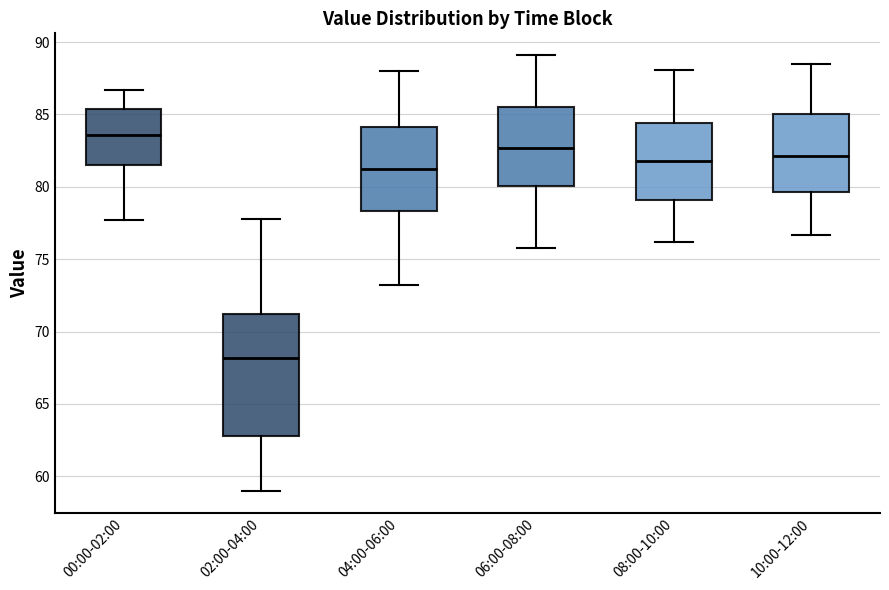

Reading left to right, read every box against the y-axis: the position of its median line, the range the box covers, and the ends of its whiskers. The values are not printed on the chart, so give them approximately, as read against the axis.

00:00-02:00: median 83.5, box 81.5 to 85.5, whiskers 77.5 to 86.5
02:00-04:00: median 68.0, box 63.0 to 71.0, whiskers 59.0 to 78.0
04:00-06:00: median 81.5, box 78.5 to 84.0, whiskers 73.0 to 88.0
06:00-08:00: median 82.5, box 80.0 to 85.5, whiskers 76.0 to 89.0
08:00-10:00: median 82.0, box 79.0 to 84.5, whiskers 76.0 to 88.0
10:00-12:00: median 82.0, box 79.5 to 85.0, whiskers 76.5 to 88.5